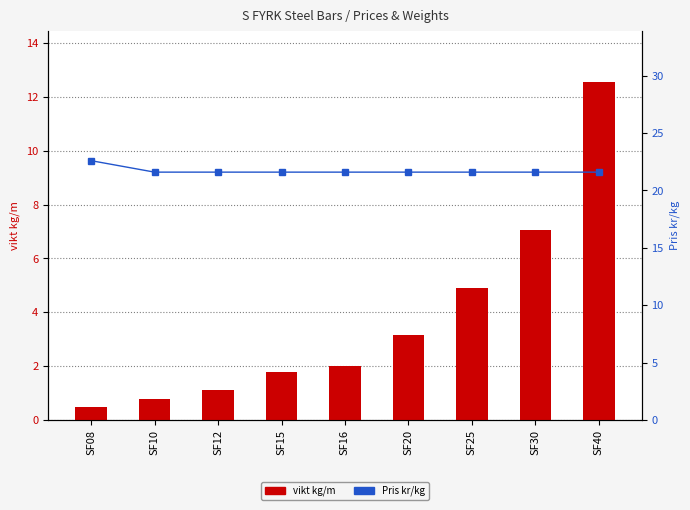

Is it true that Pris kr/kg equals 21.6 at SF15?

True